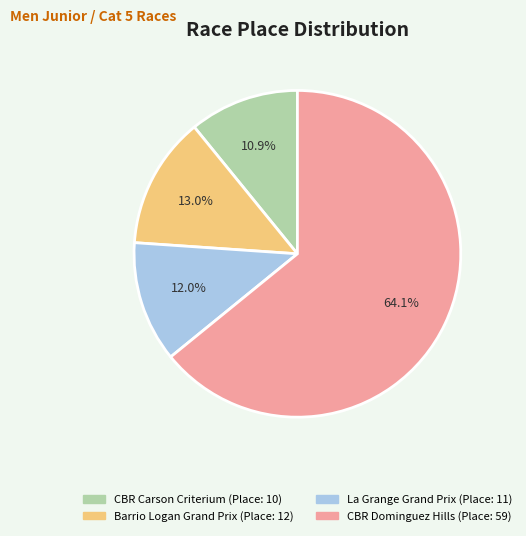

Is there a majority slice in this chart?

Yes